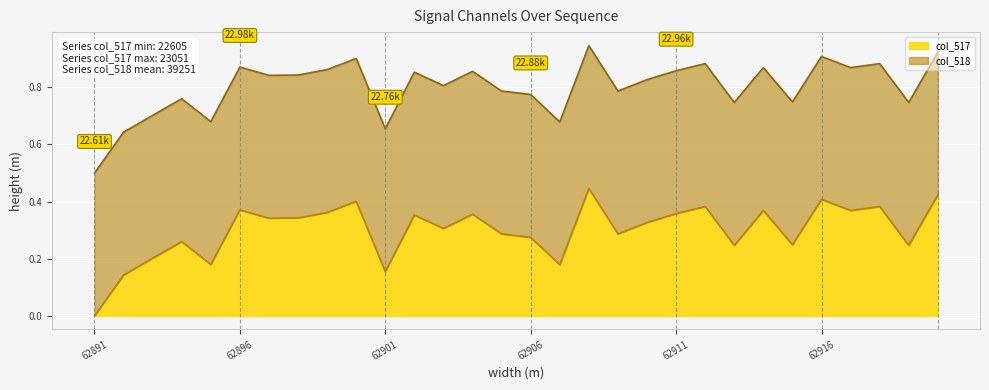

How many values are between 0 and 1?

30